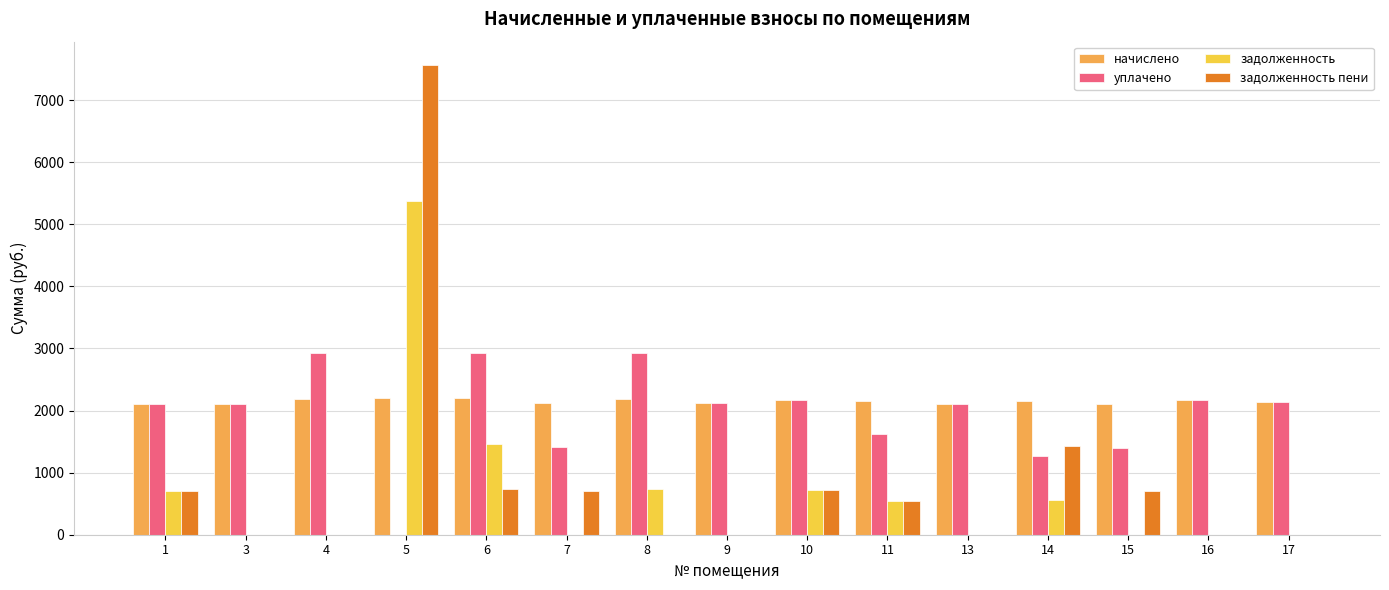

Does the chart contain stacked bars?

No